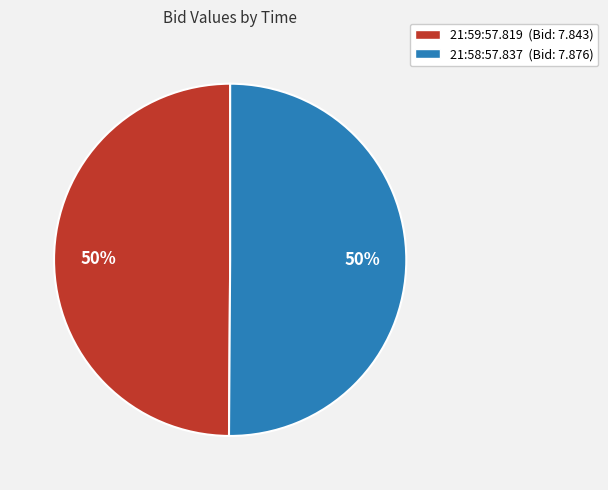

Is the sum of 21:58:57.837 and 21:59:57.819 greater than half?

Yes